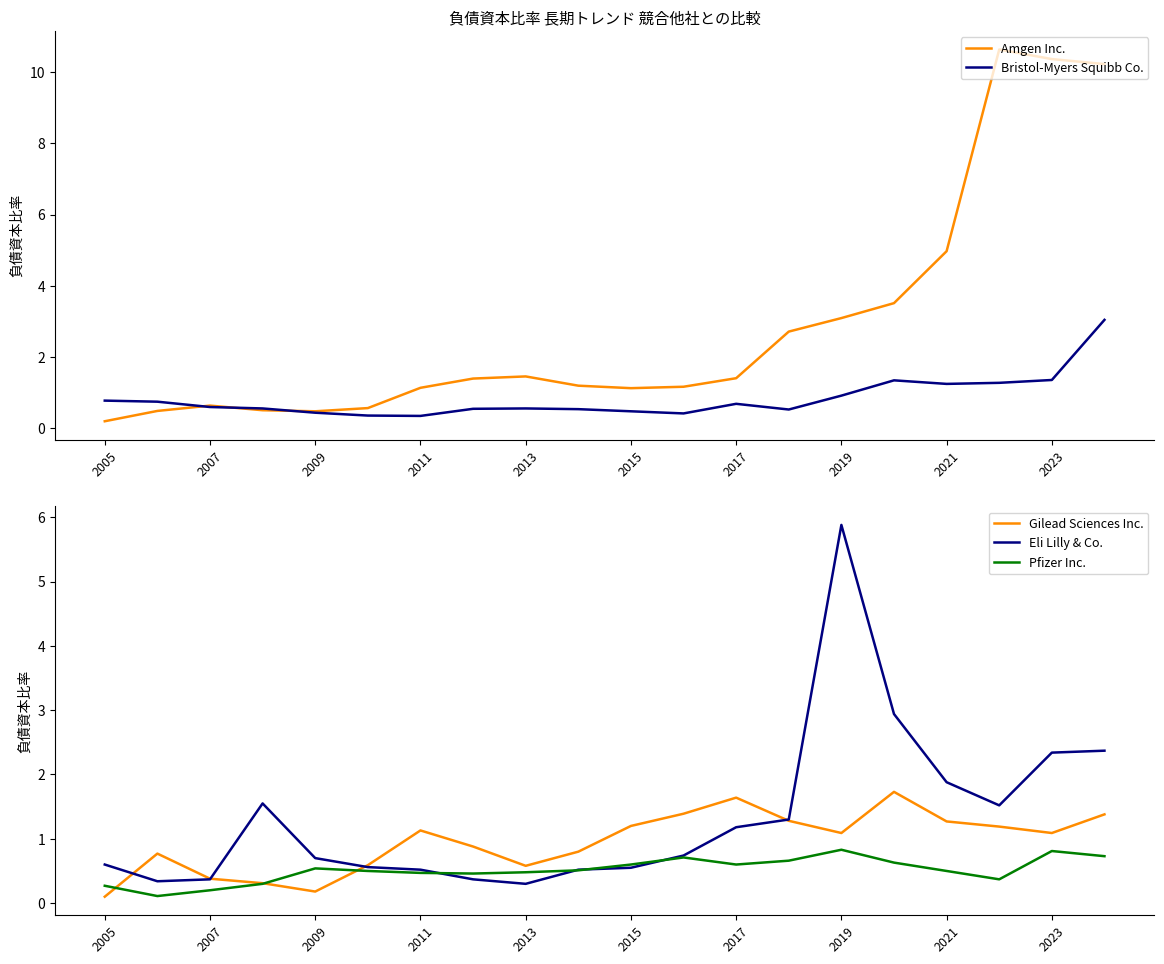

What is the minimum value for Bristol-Myers Squibb Co.?

0.3